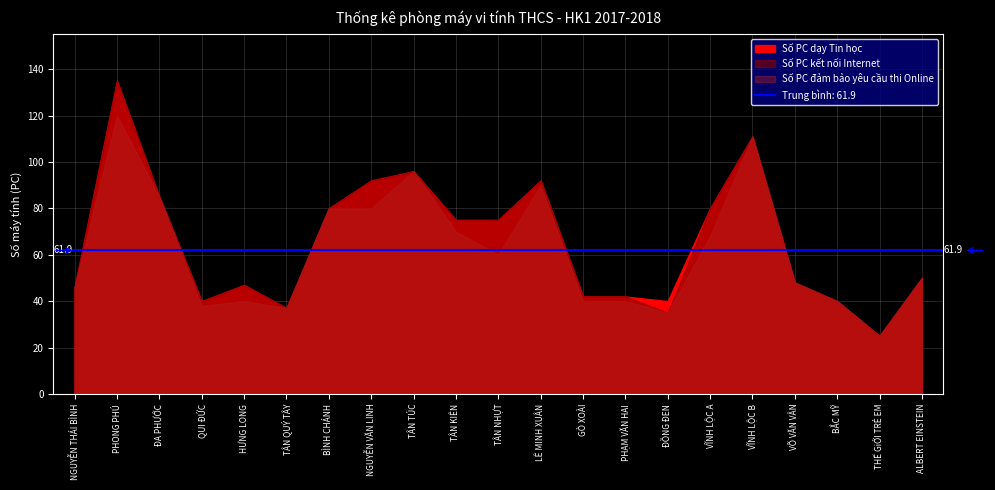

At which label is Số PC dạy Tin học closest to 80?

BÌNH CHÁNH